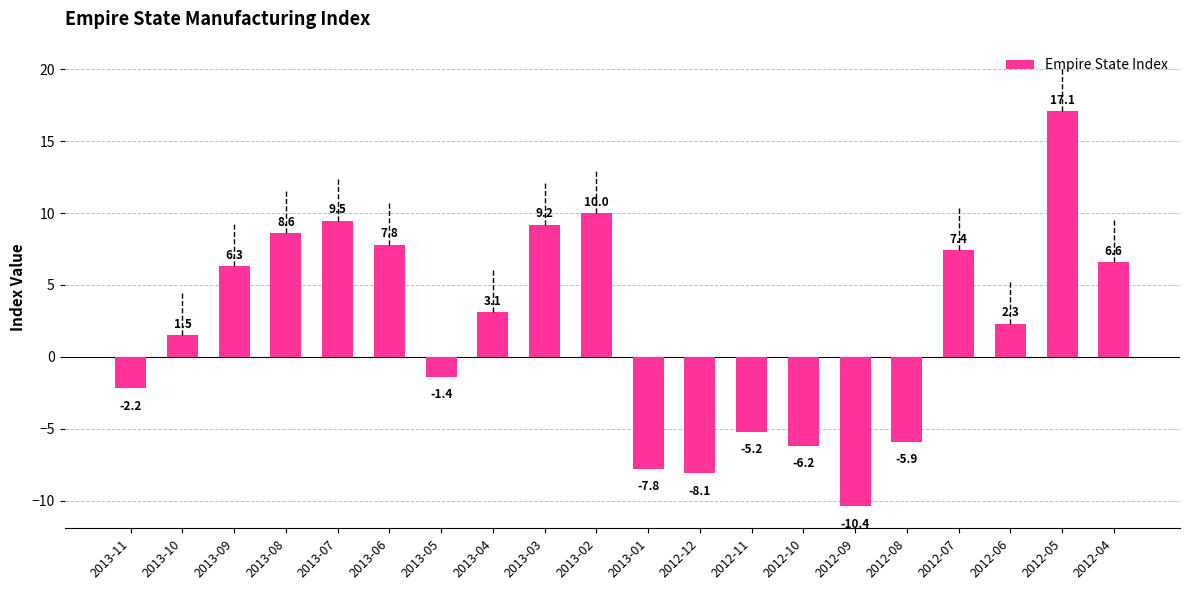

The chart shows a value of -6.2 at 2012-10. True or false?

True